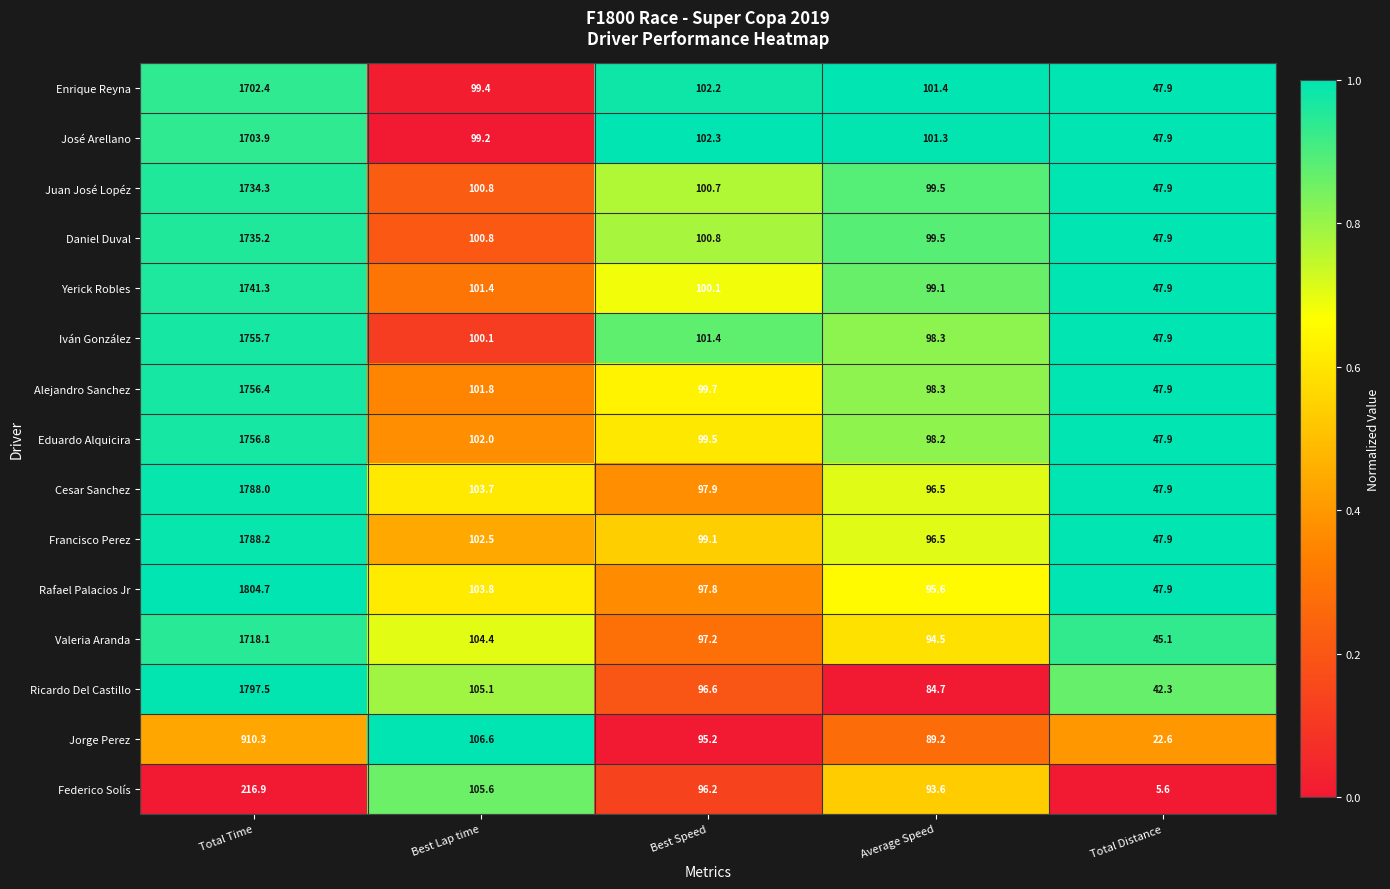

How many series are shown in this chart?

15